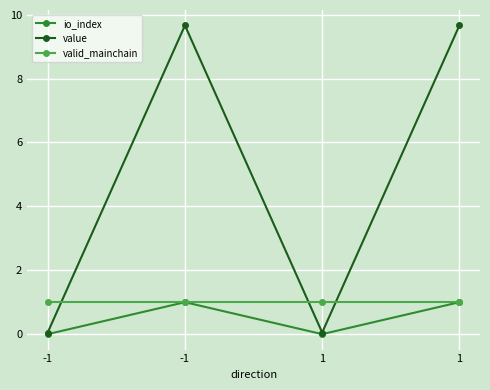

What is the total value across all series at -1?

1.1